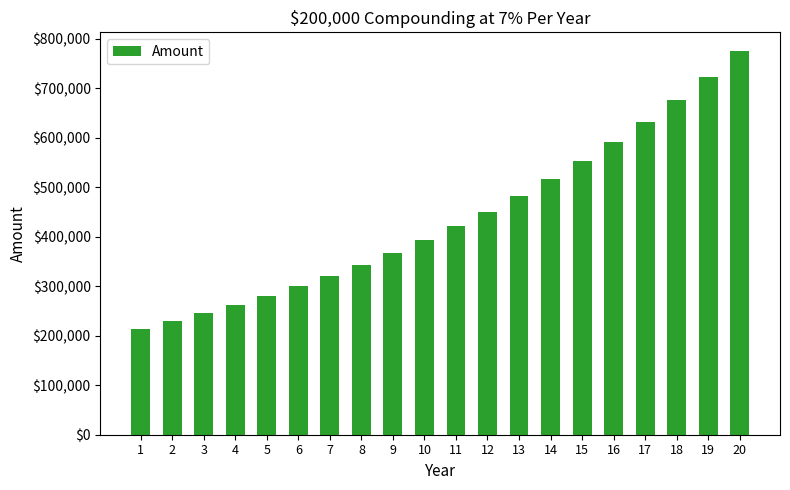

What is the value of the 18th bar from the left?

675986.5